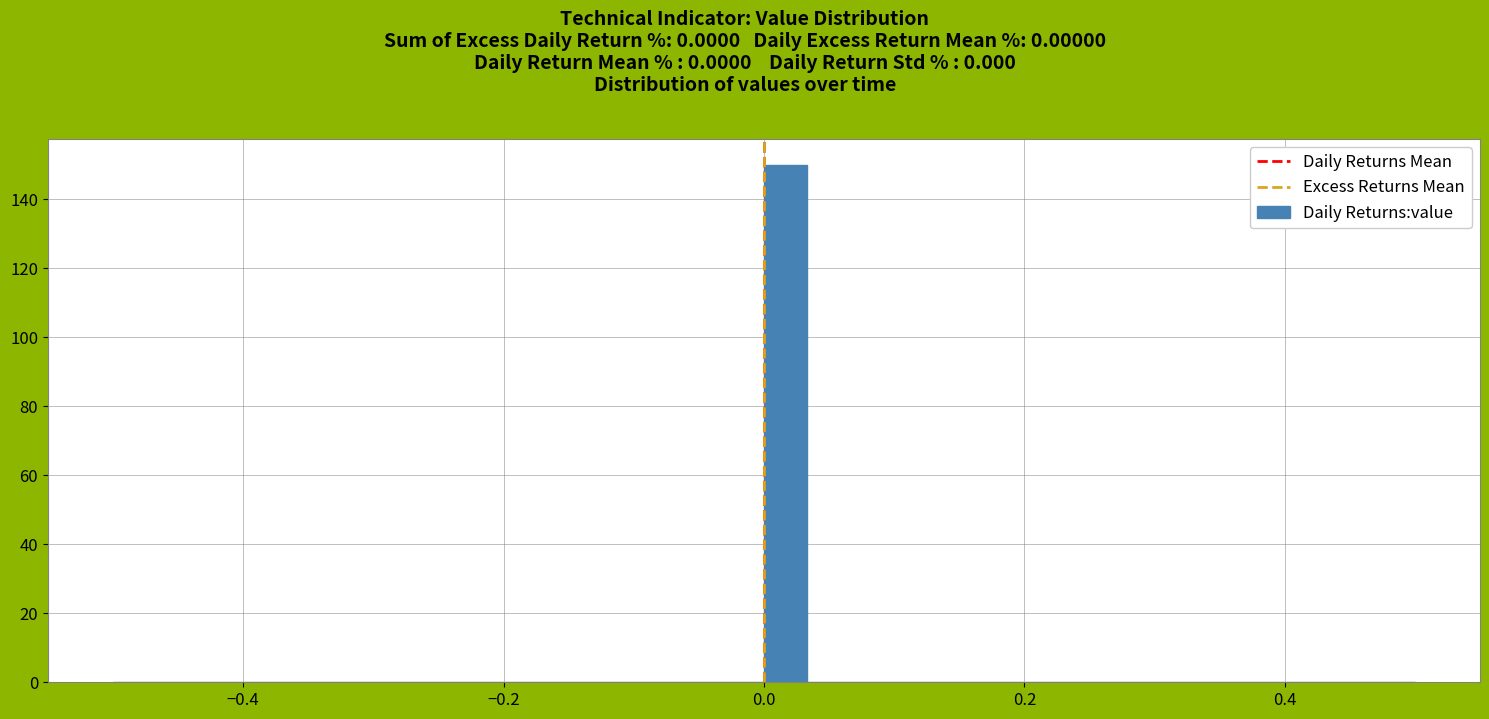

Around what value on the x-axis is the tallest bar? Give the approximate position of its centre, as read against the axis.

0.02